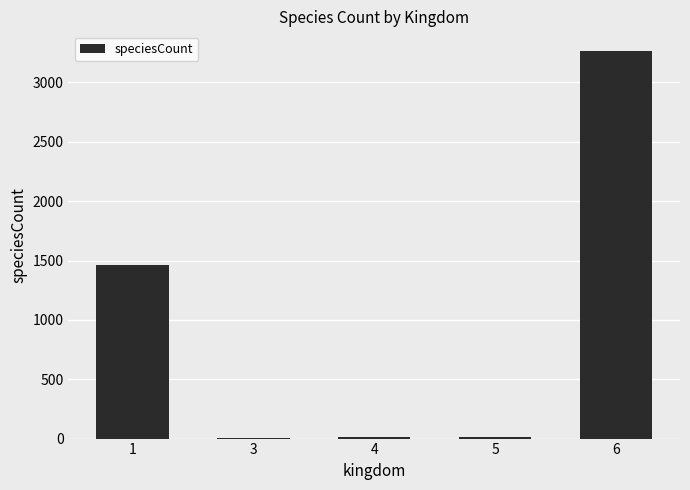

The value at 1 is 1924. True or false?

False